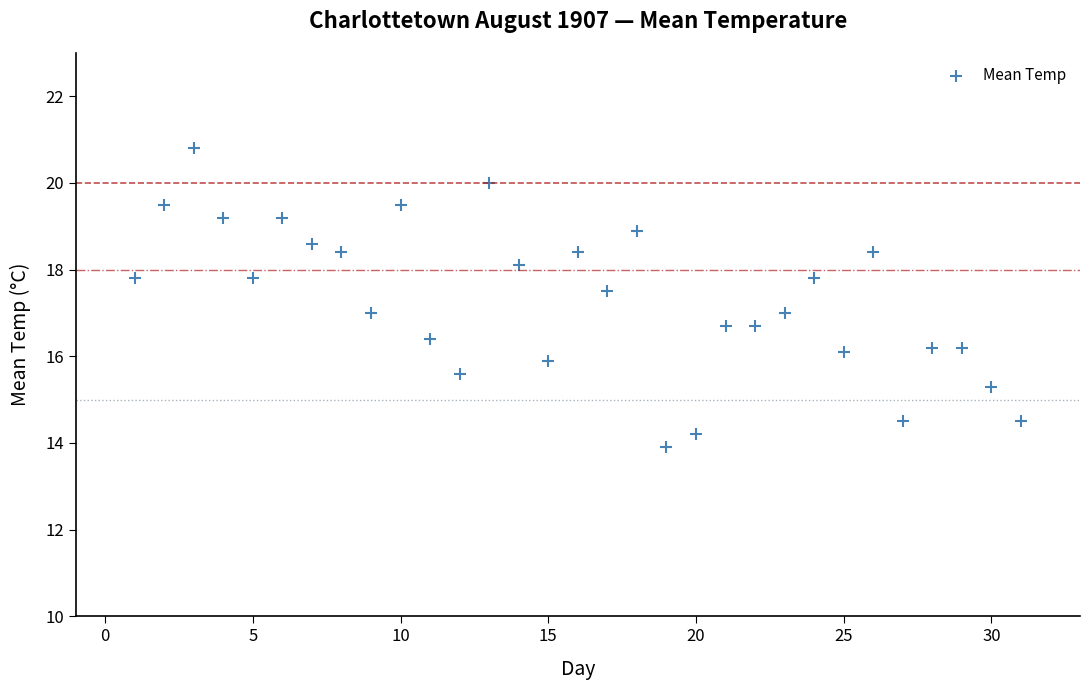

What is the range of X values (max minus min)?

30.0